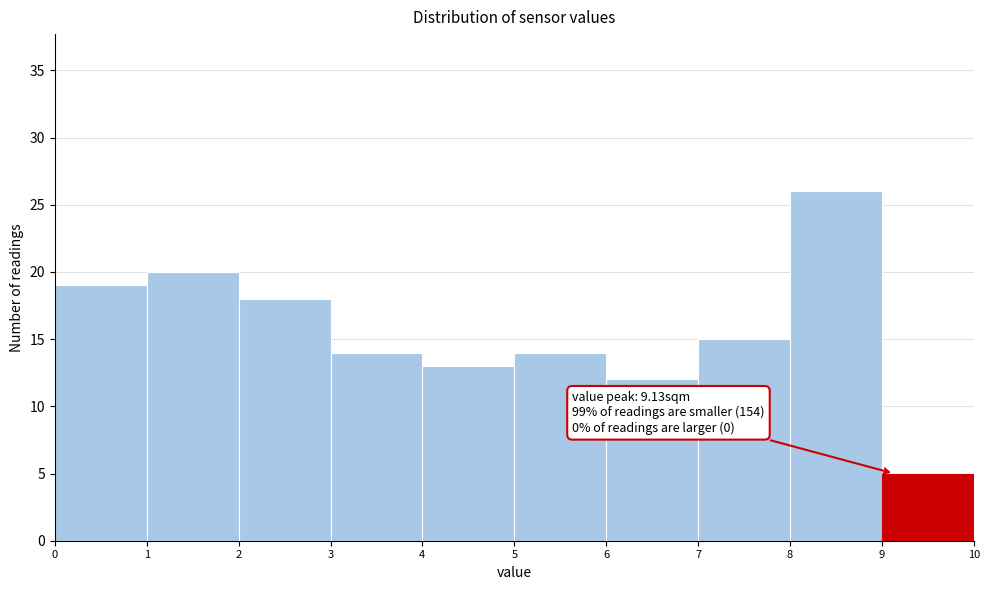

Over which range of the x-axis is the bar tallest?

8 to 9